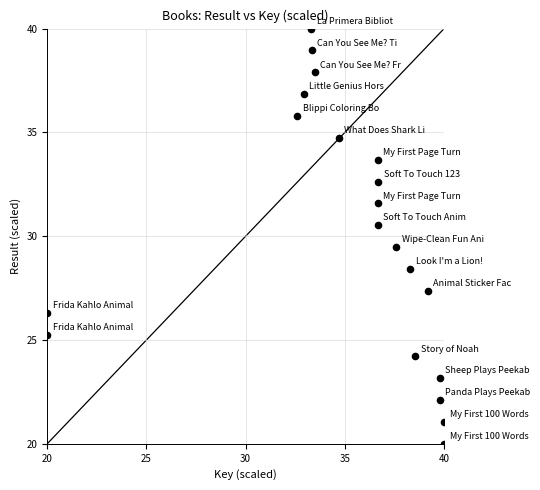

What is the range of Y values (max minus min)?

20.0